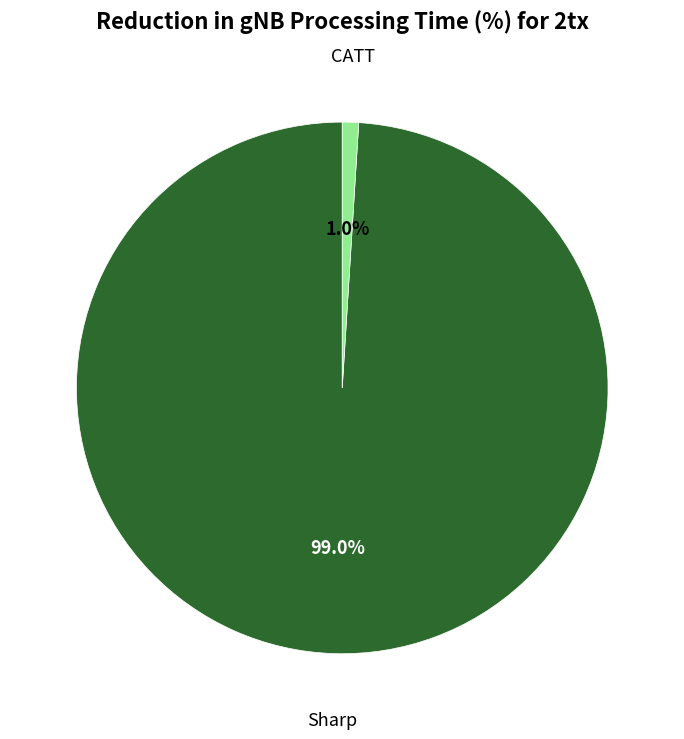

How many segments does this pie chart have?

2